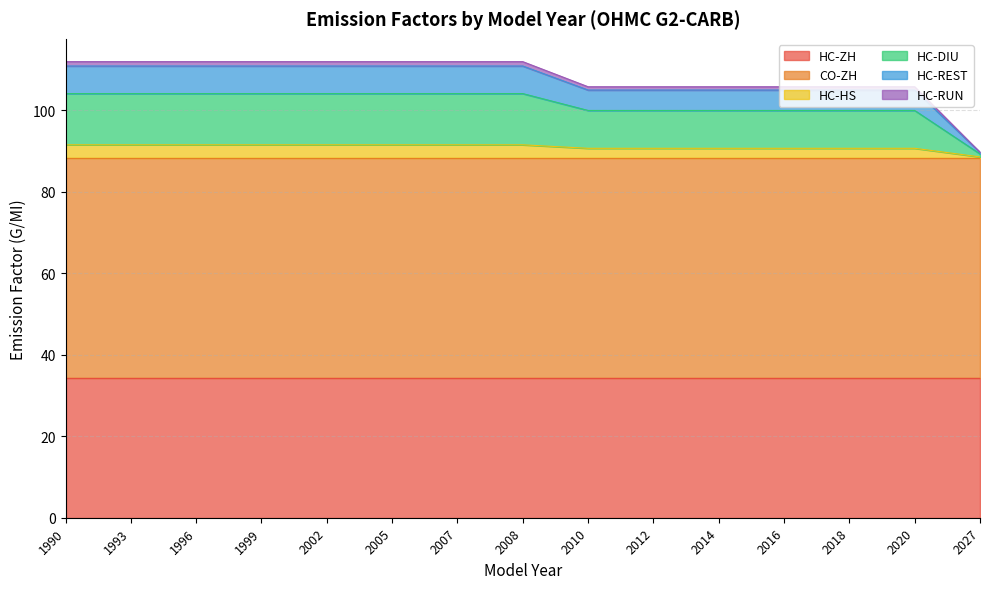

Which category has the highest value in the HC-RUN series?

1990